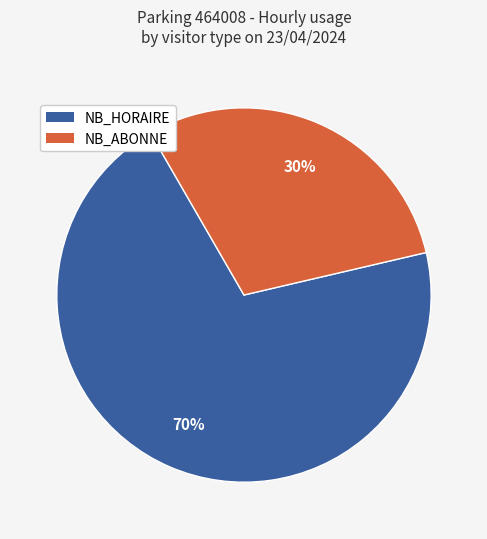

To the nearest percent, what is the average slice percentage?

50%